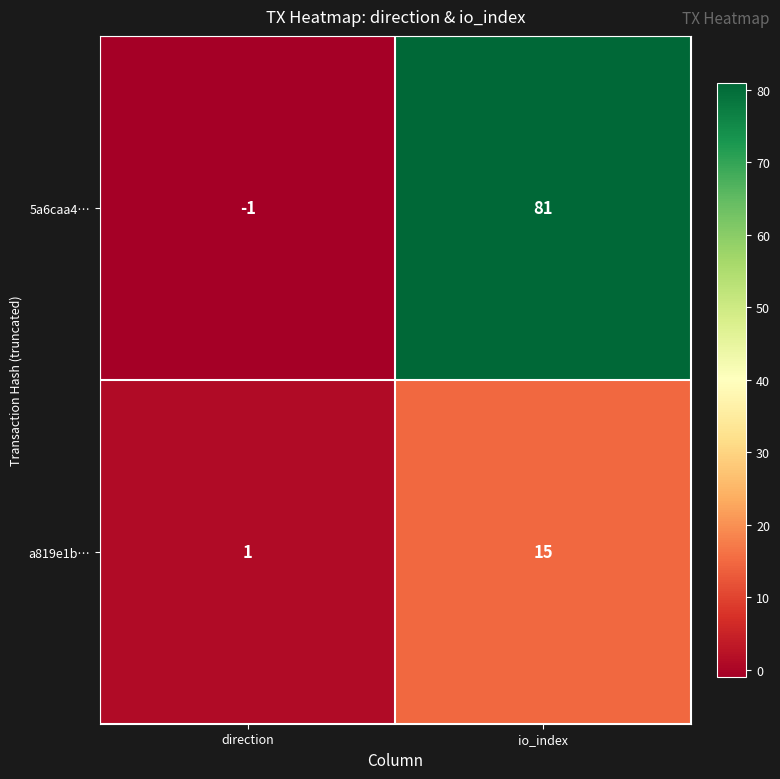

Reading right to left, extract all data points from this chart.

5a6caa4…: io_index=81	direction=-1
a819e1b…: io_index=15	direction=1